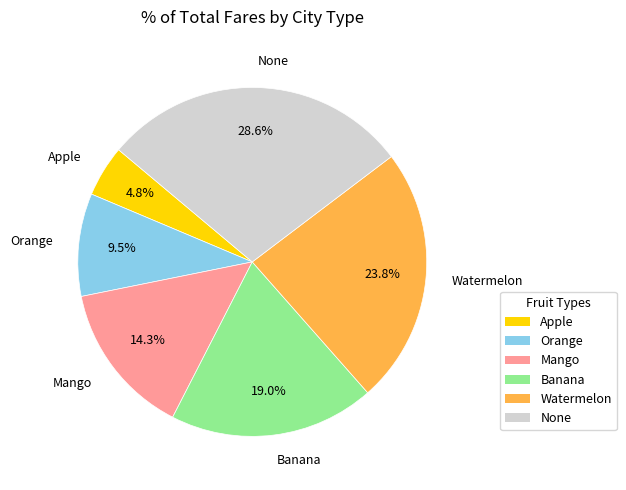

How many segments does this pie chart have?

6